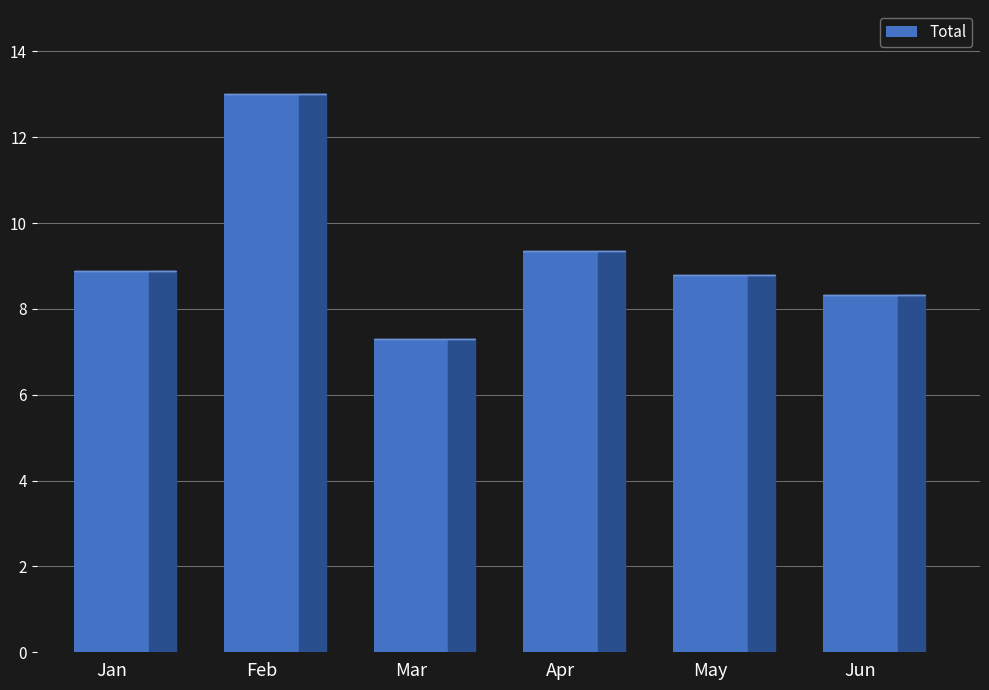

What is the maximum value shown in the chart?

13.0